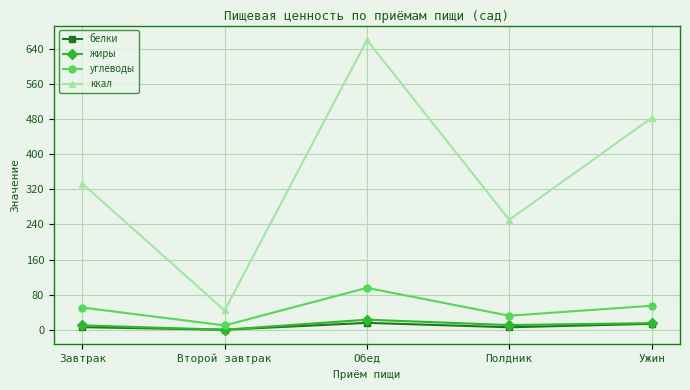

Rank the series by their maximum value, from highest to lowest.

ккал, углеводы, жиры, белки